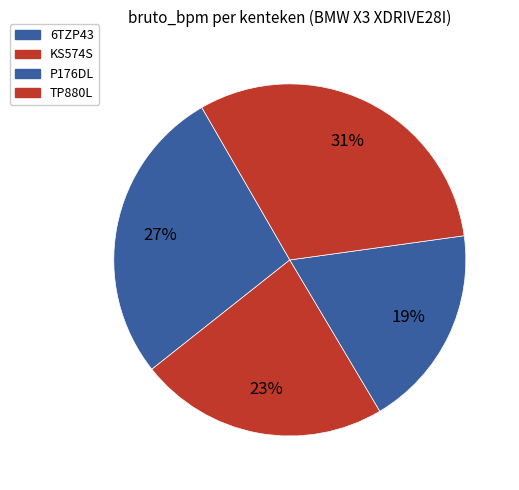

To the nearest percent, what is the combined percentage of 6TZP43 and KS574S?

50%